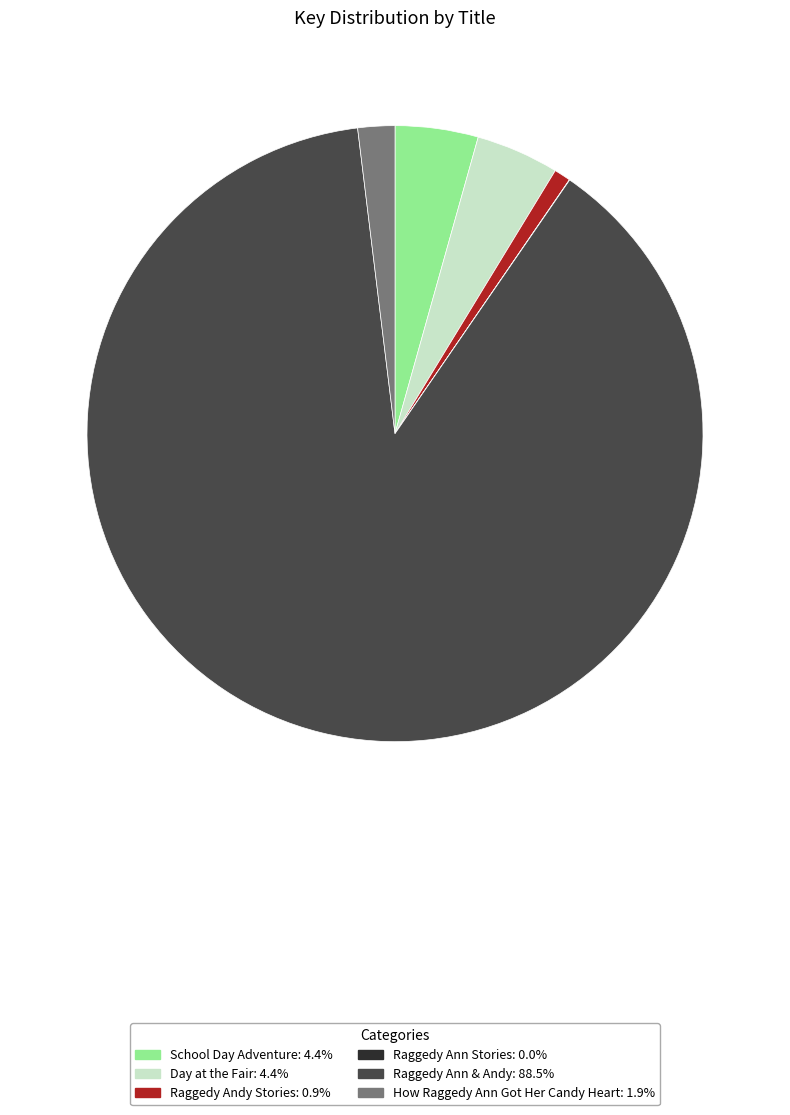

Which slice is the largest?

Raggedy Ann & Andy